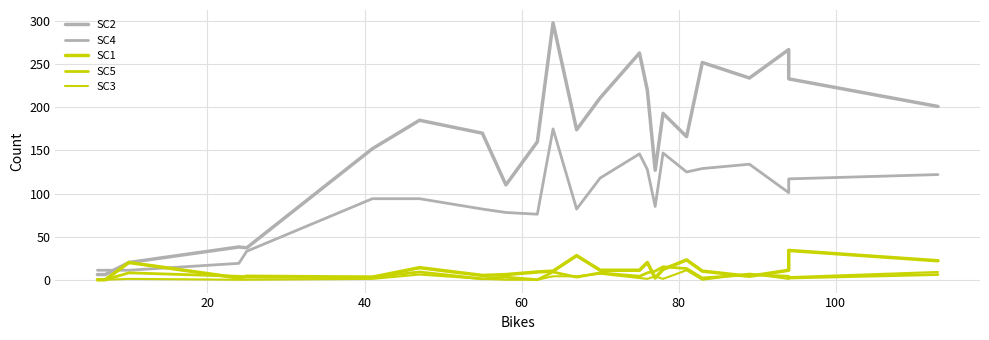

What is the maximum value for SC4?

175